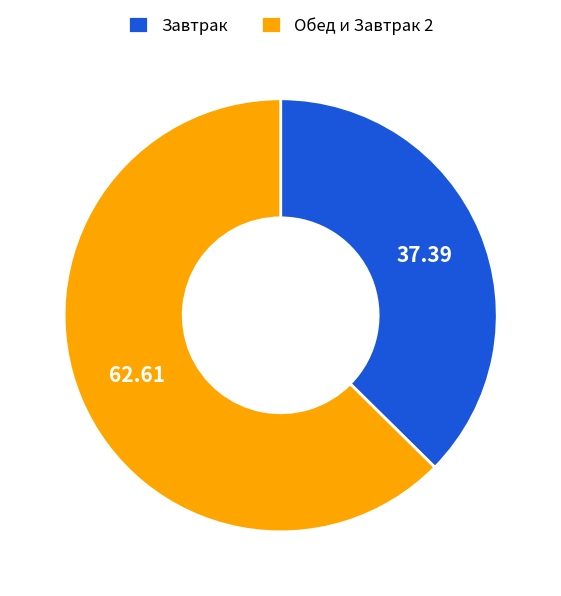

Which slice is the smallest?

Завтрак